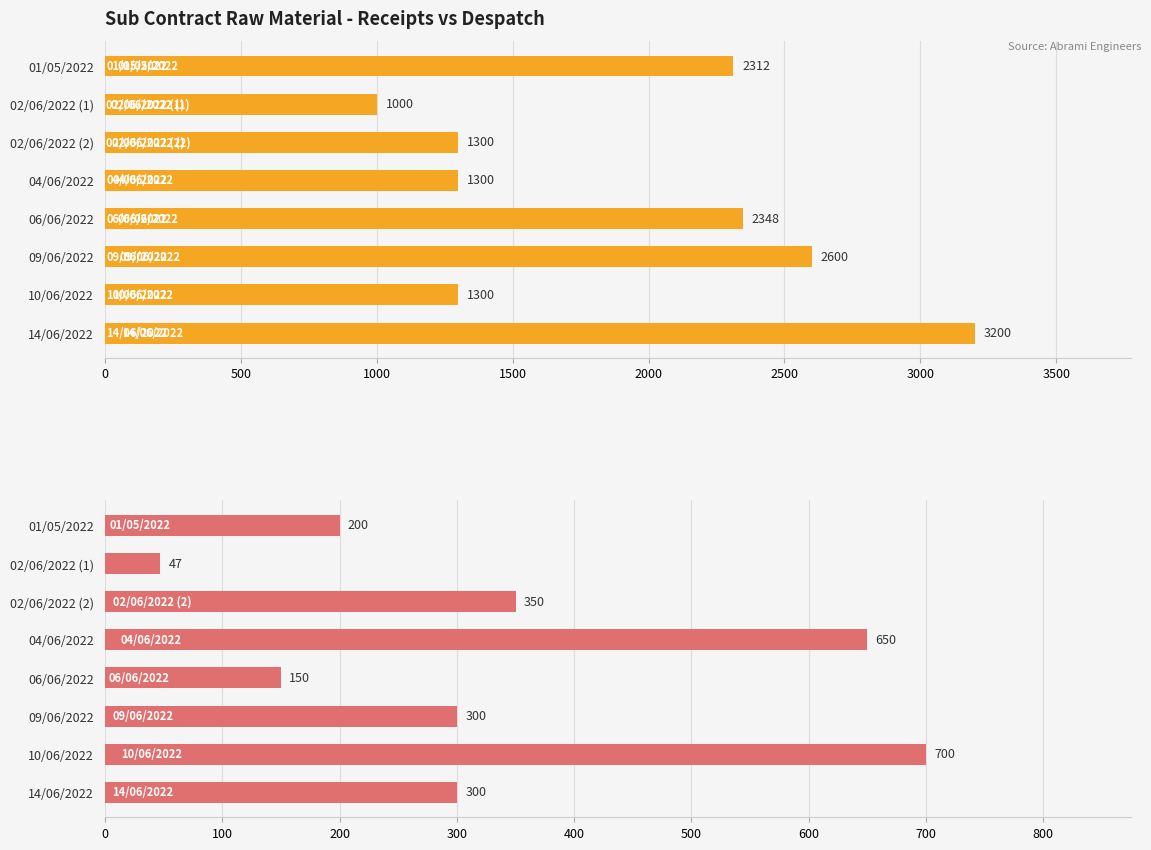

Reading left to right, what are all the values shown in this chart?

Qty (Receipts): 2312	1000	1300	1300	2348	2600	1300	3200
Qty (Despatch): 200	47	350	650	150	300	700	300